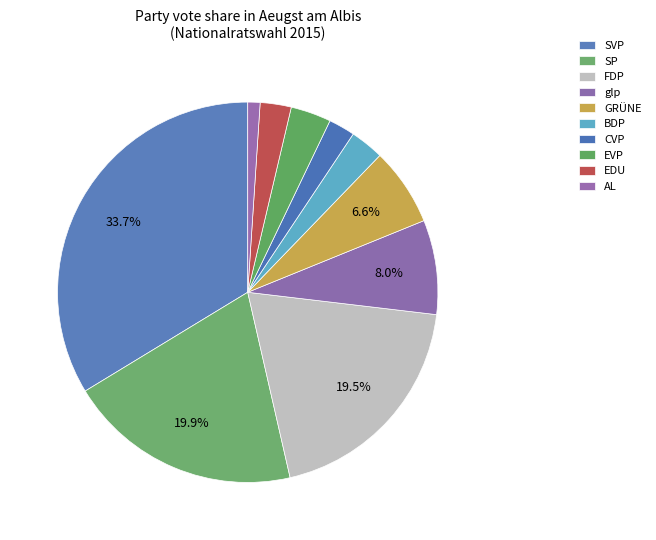

Which category has the smallest portion of the pie?

AL